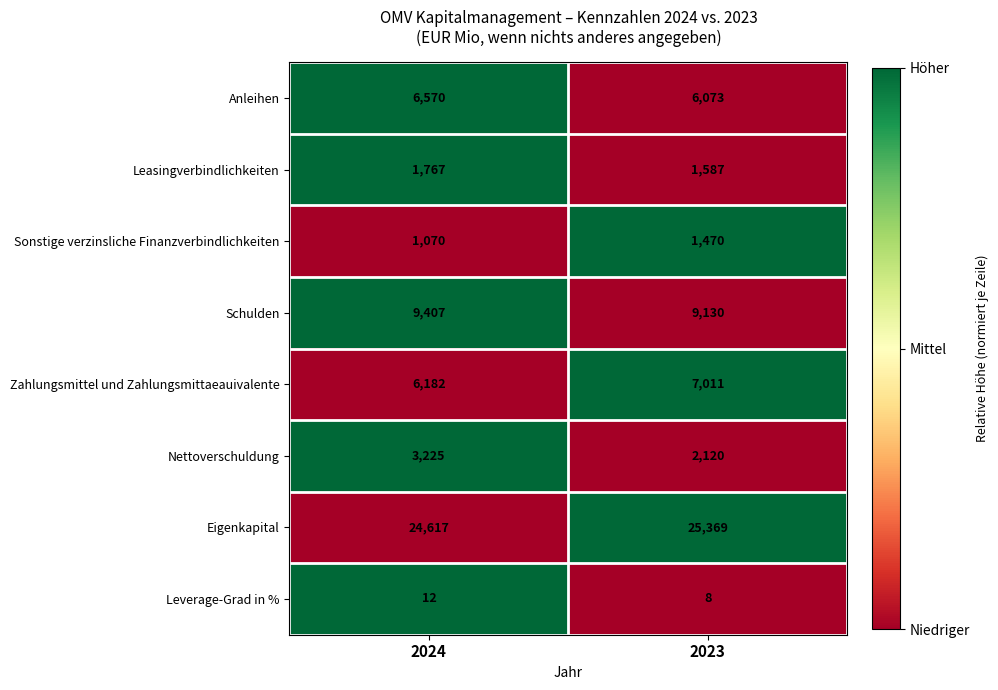

Reading left to right, transcribe all the data shown in this chart.

Anleihen: 6570	6073
Leasingverbindlichkeiten: 1767	1587
Sonstige verzinsliche Finanzverbindlichkeiten: 1070	1470
Schulden: 9407	9130
Zahlungsmittel und Zahlungsmittaeauivalente: 6182	7011
Nettoverschuldung: 3225	2120
Eigenkapital: 24617	25369
Leverage-Grad in %: 12	8